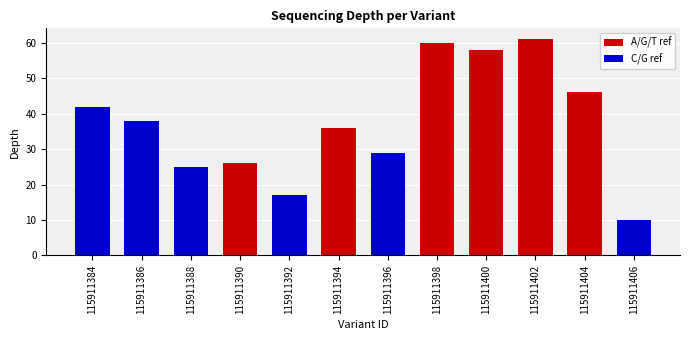

True or false: the data shows 36 at 115911400.

False